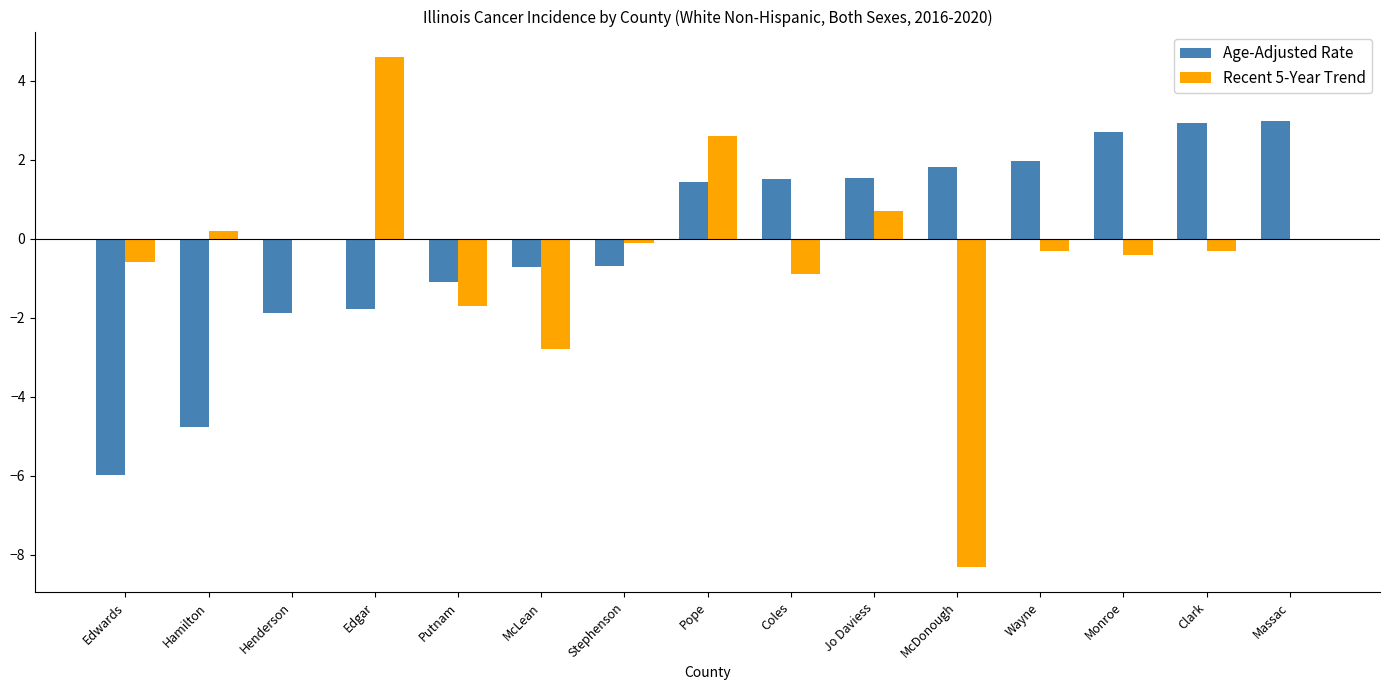

How many groups of bars are there?

15